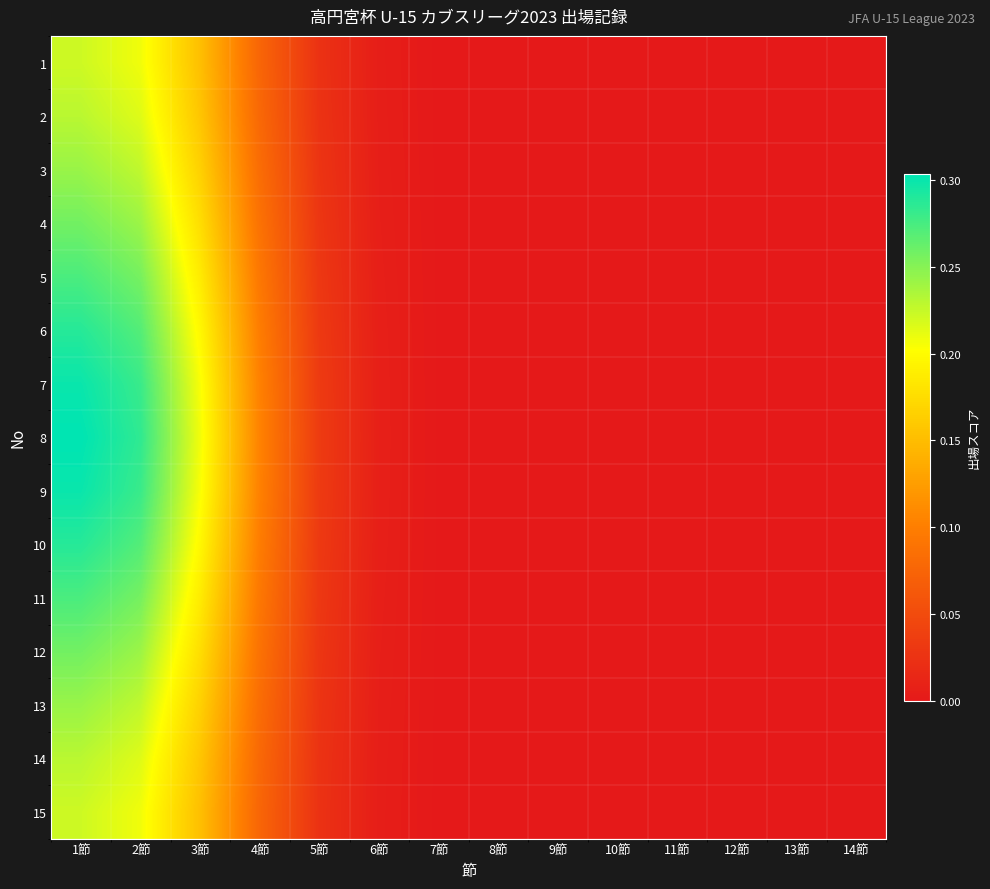

At how many categories does at least one series exceed 0?

8